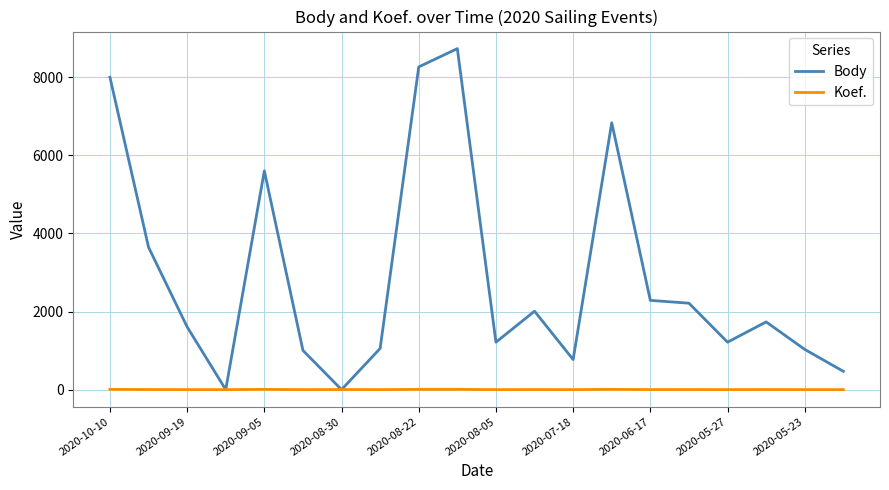

Does the chart display data point markers on the line(s)?

No